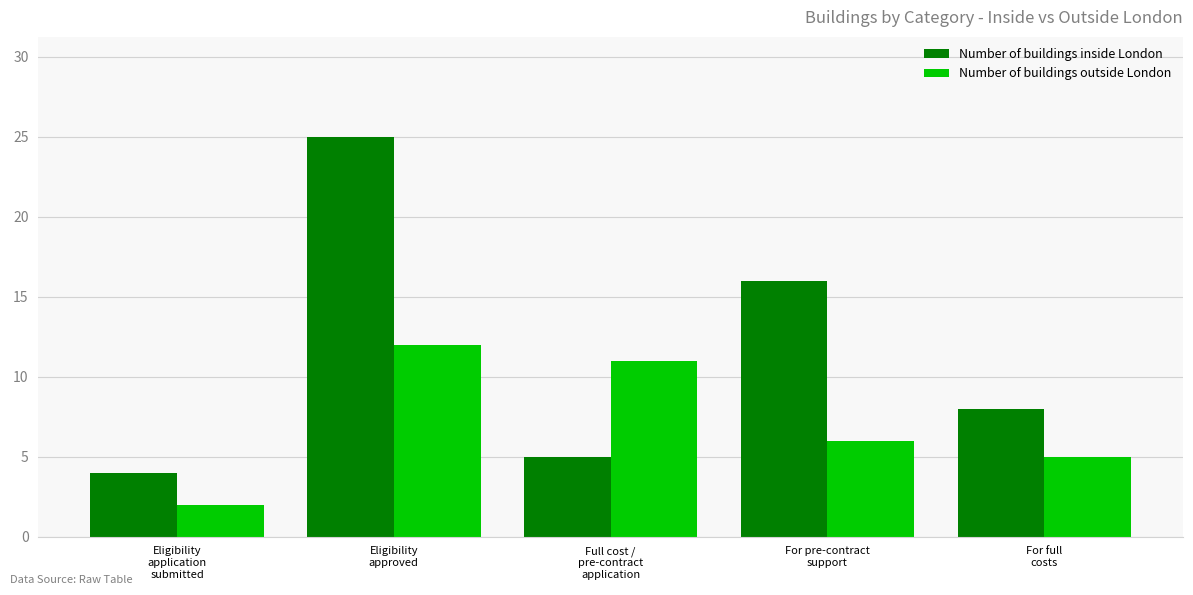

Are the bars horizontal?

No